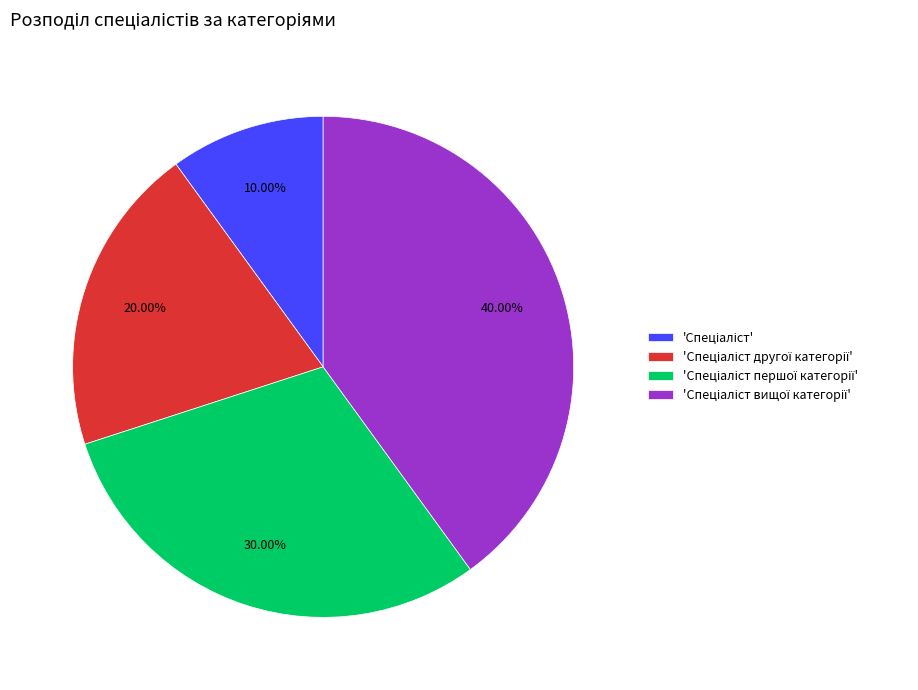

Does any single category account for the majority?

No